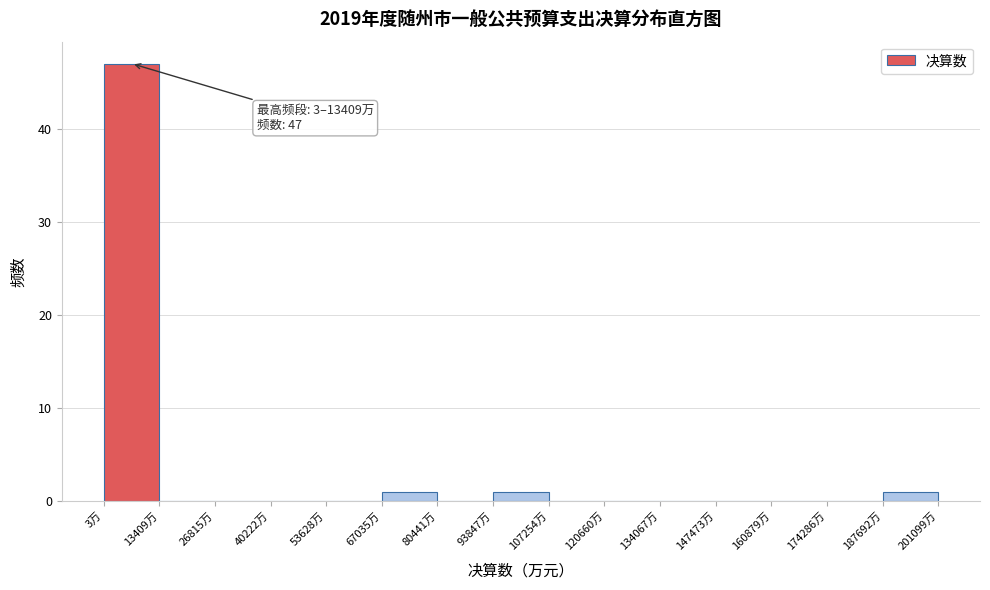

Which range on the x-axis has the tallest bar?

0 to 14000